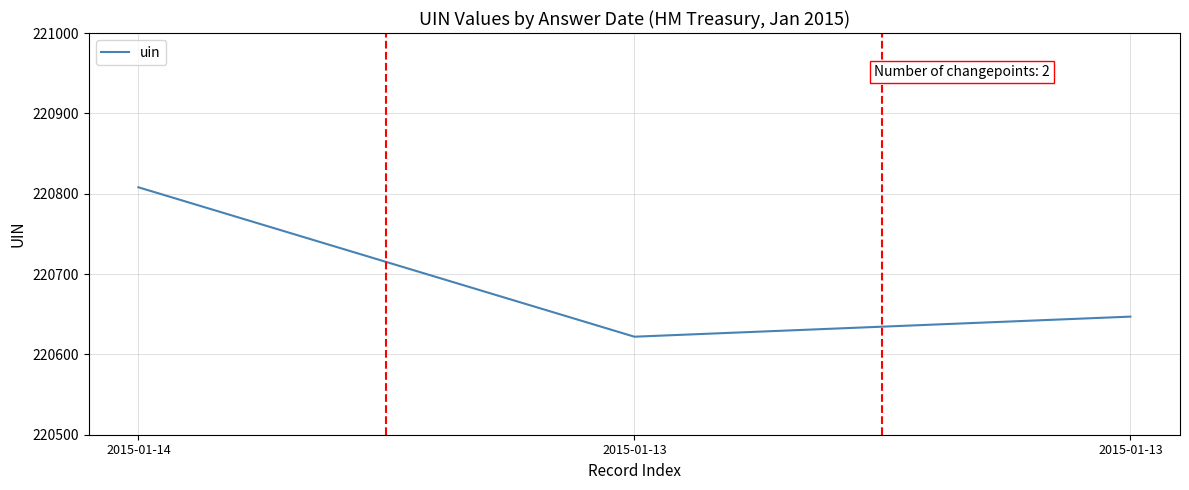

True or false: the data shows 120721 at 2015-01-13.

False